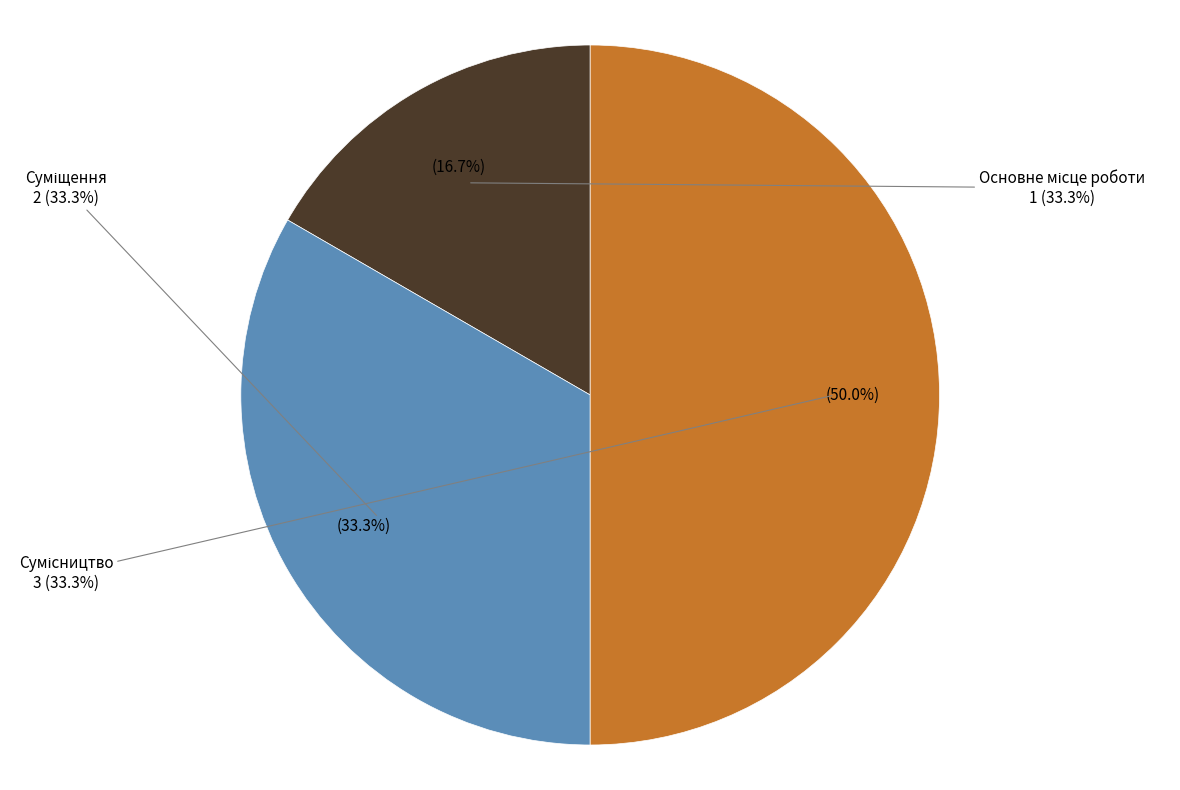

How many slices are in this pie chart?

3